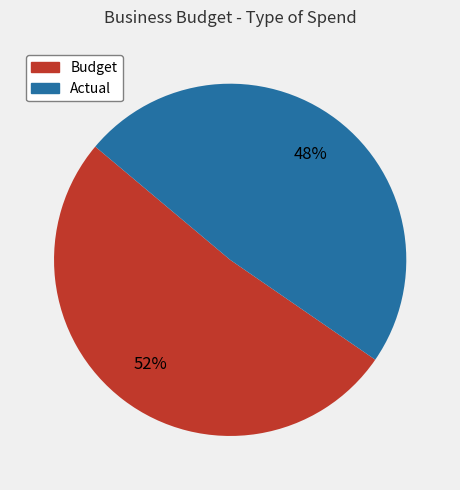

Is it true that Budget is 43% of the pie?

False